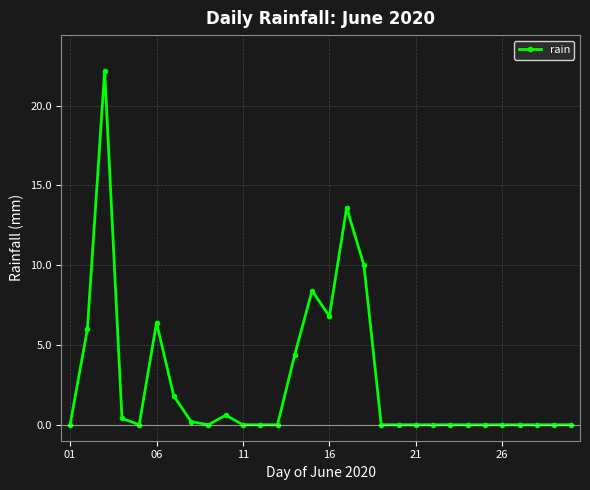

True or false: there are more than 0 points higher than both neighbors.

True